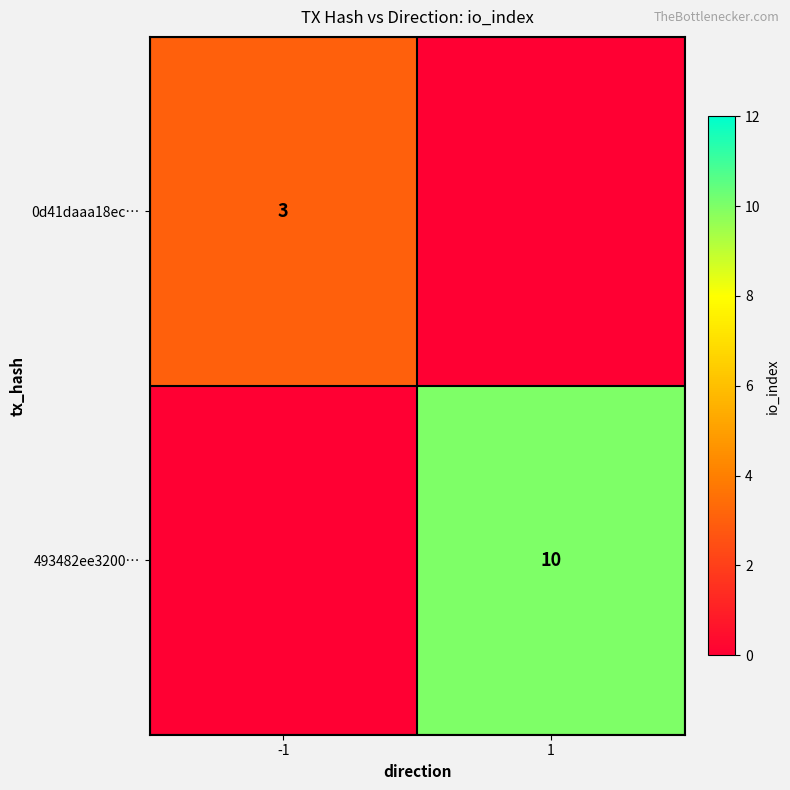

True or false: 493482ee3200… has a value of 10 at 1.

True